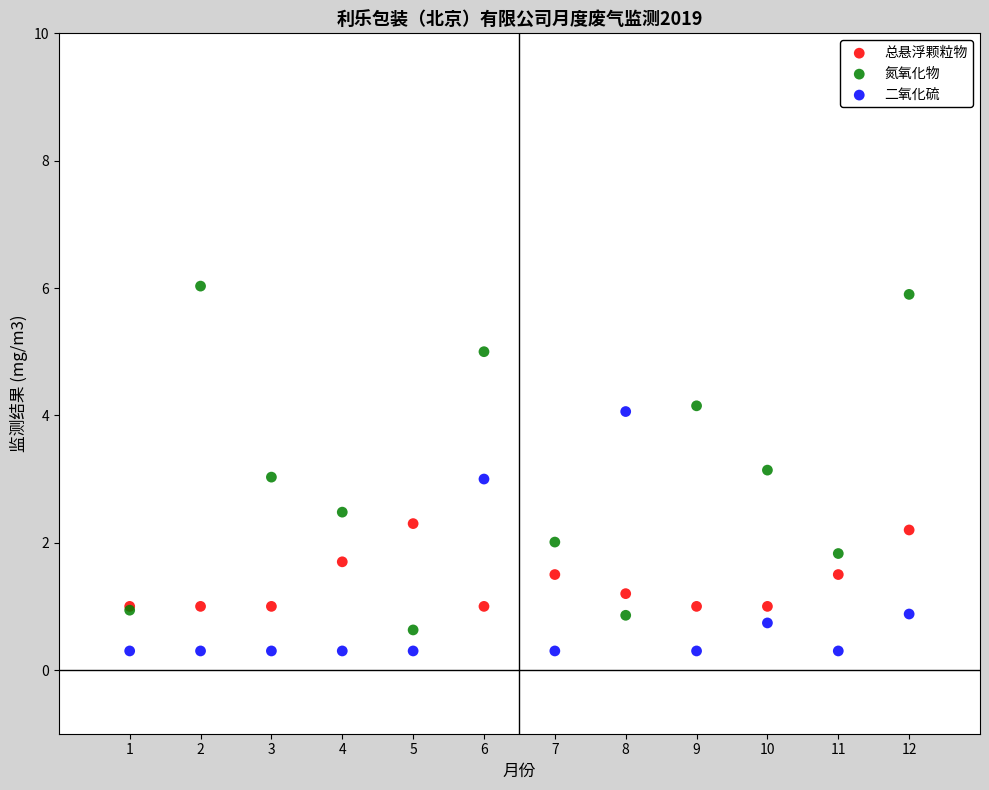

Which series reaches the maximum Y coordinate?

氮氧化物